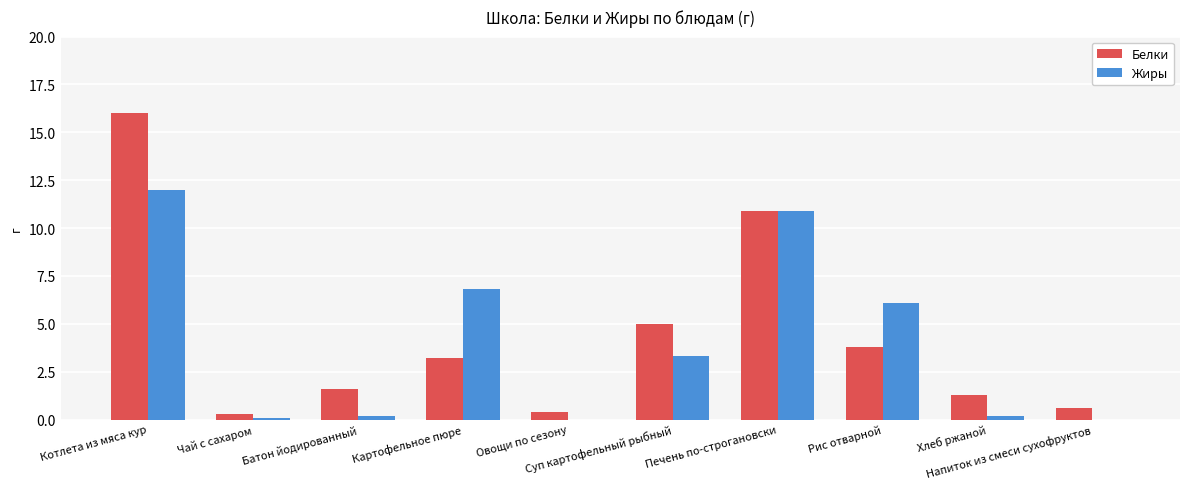

Count the number of categories in the chart.

10